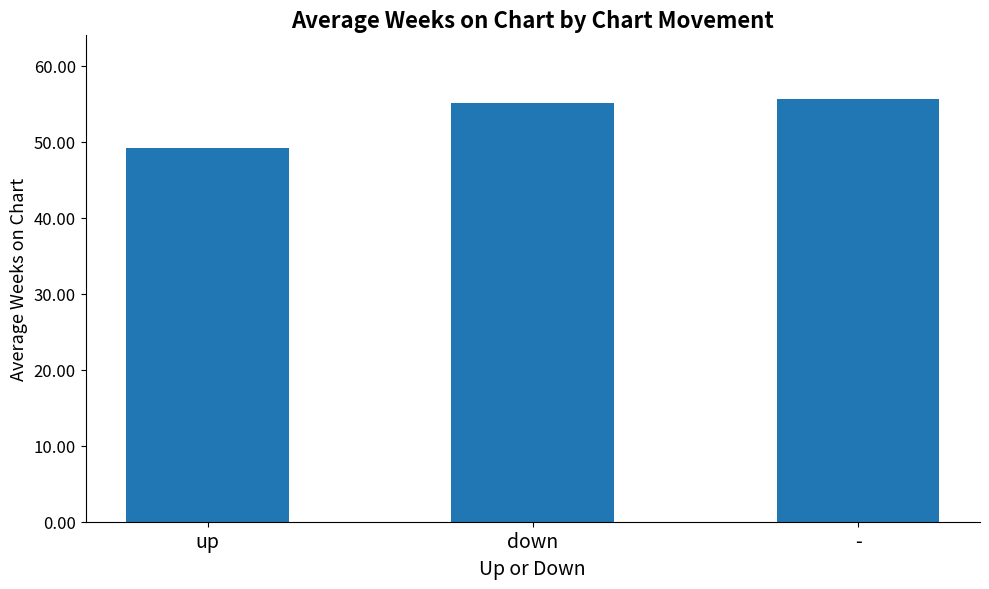

Rank the categories by value from lowest to highest.

up, down, -